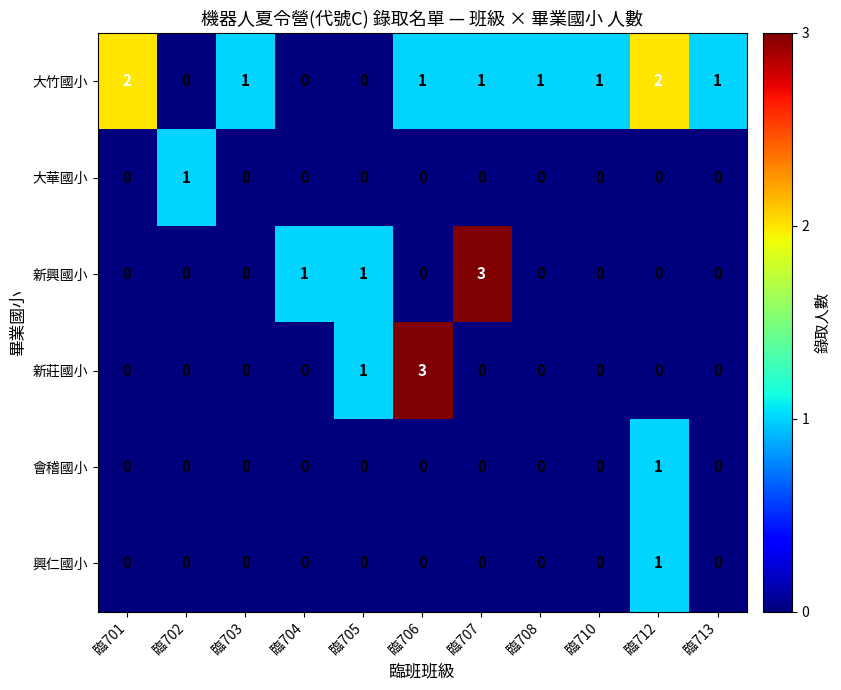

At how many categories does at least one series exceed 0?

11